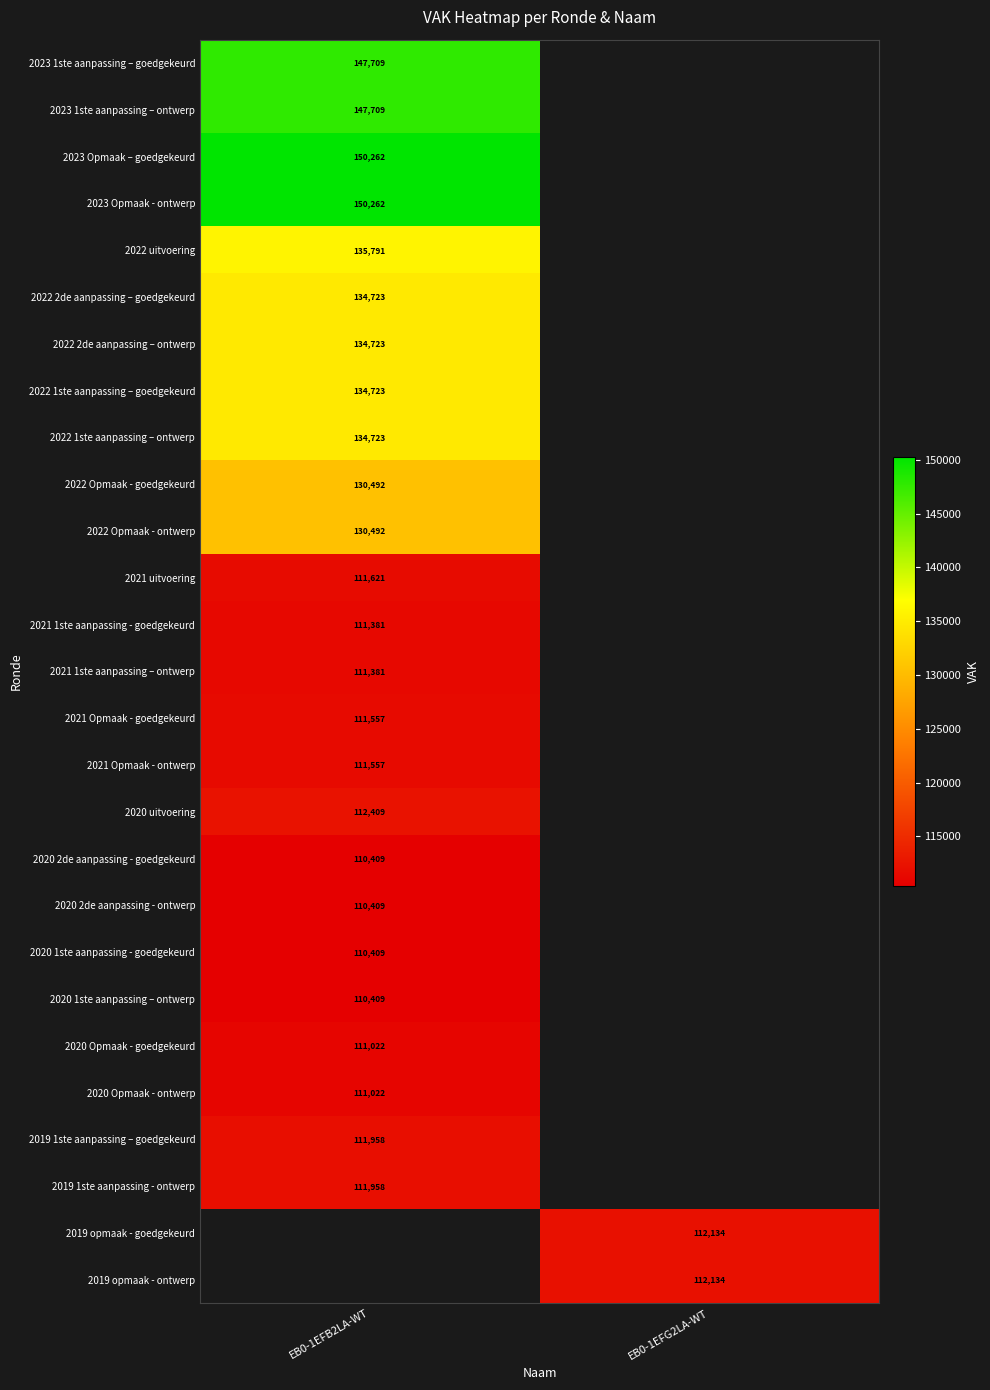

The 2021 Opmaak - ontwerp series shows 111557 at EB0-1EFB2LA-WT. True or false?

True